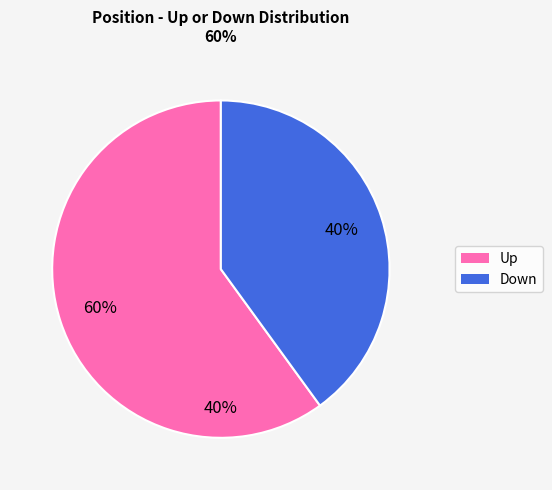

To the nearest percent, what is the combined percentage of down and up?

100%